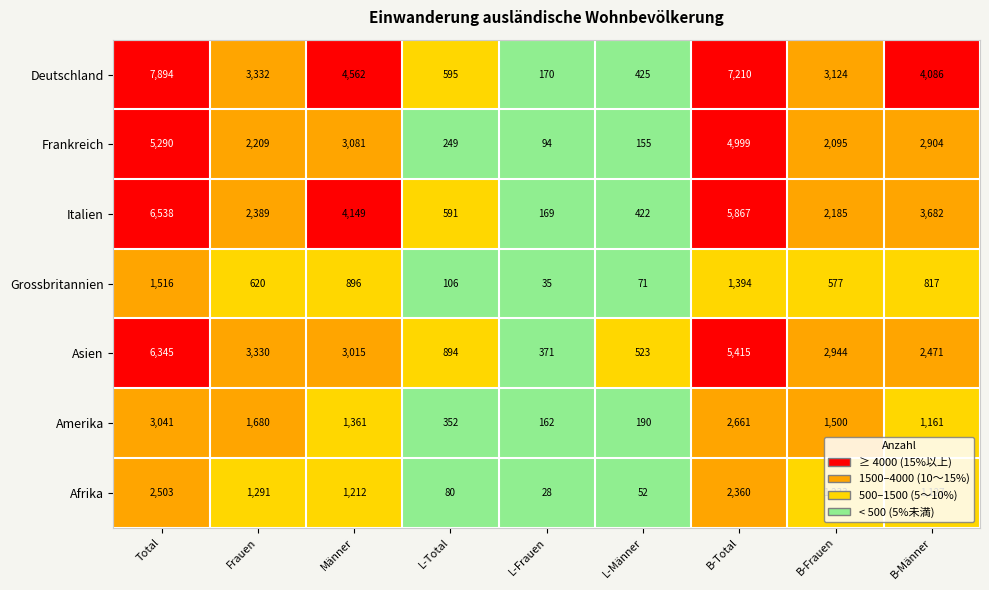

Rank the series at B-Total from lowest to highest value.

Grossbritannien, Afrika, Amerika, Frankreich, Asien, Italien, Deutschland